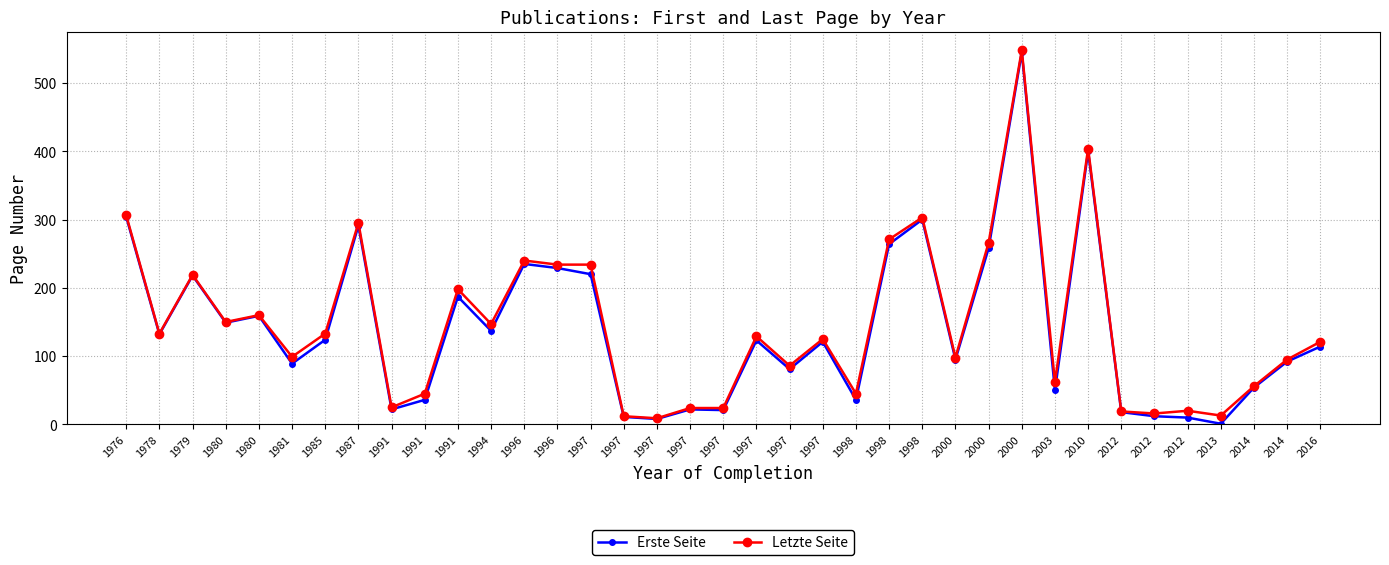

How many lines are shown in the chart?

2